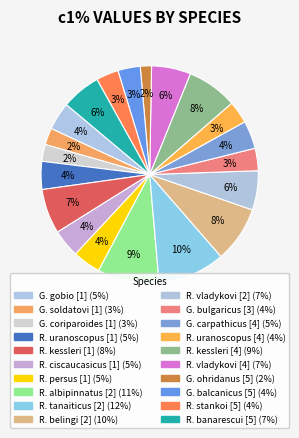

How many segments does this pie chart have?

20